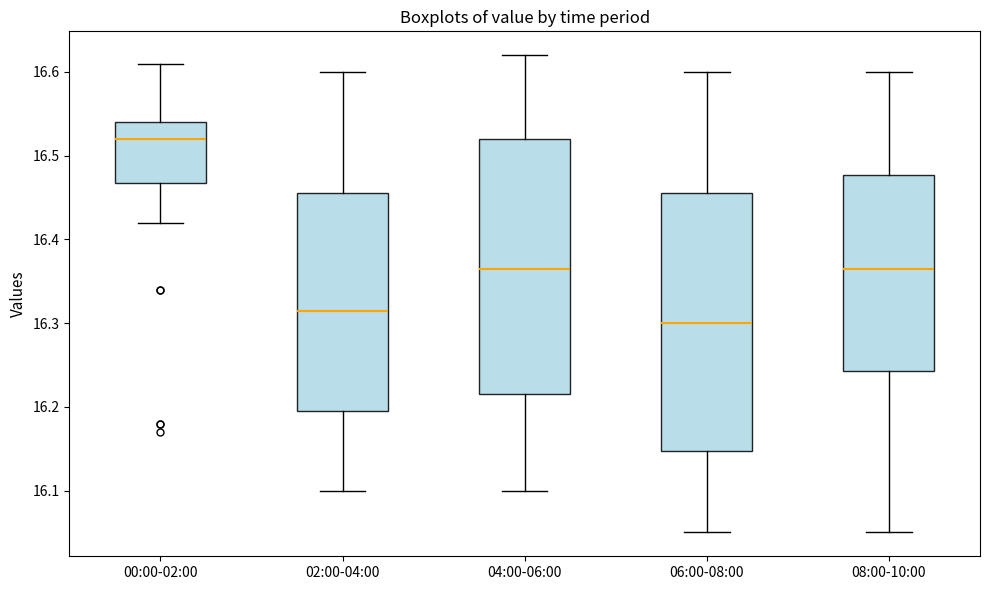

Which box's median line is the lowest?

06:00-08:00